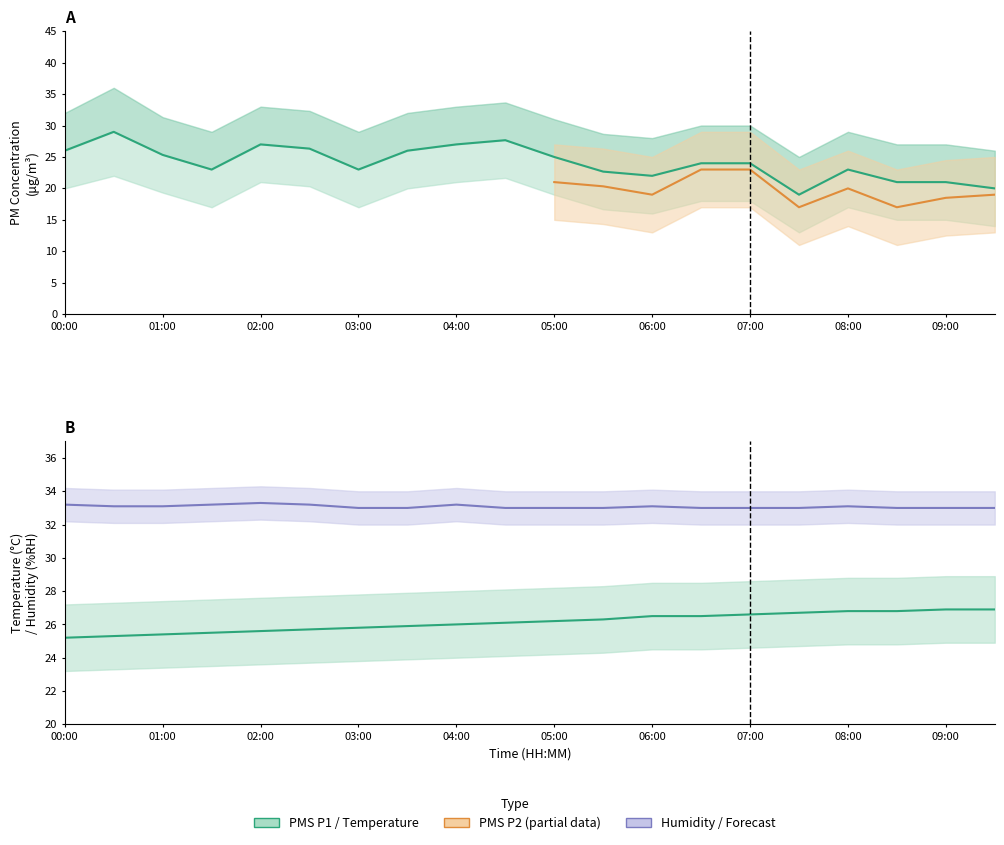

Is it true that PMS_P1 equals 24.0 at 06:30?

True